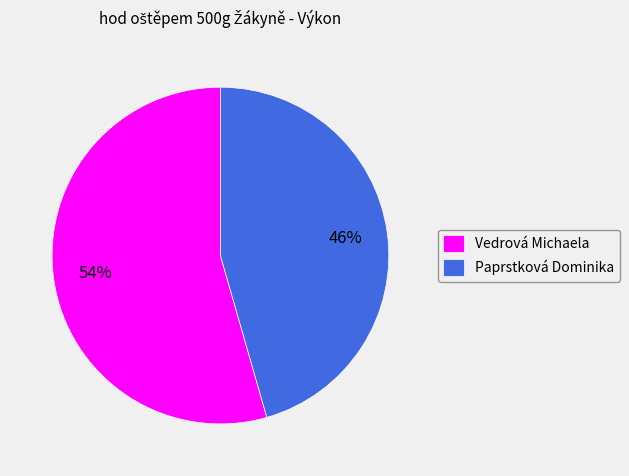

Combined, do Paprstková Dominika and Vedrová Michaela account for over 50%?

Yes